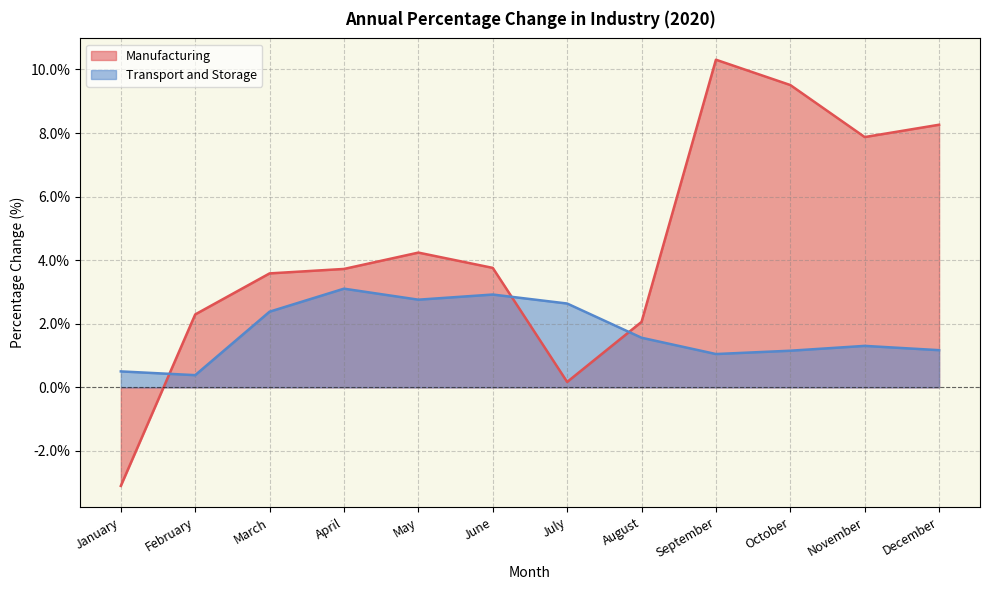

What is the average value of the Manufacturing series?

4.4